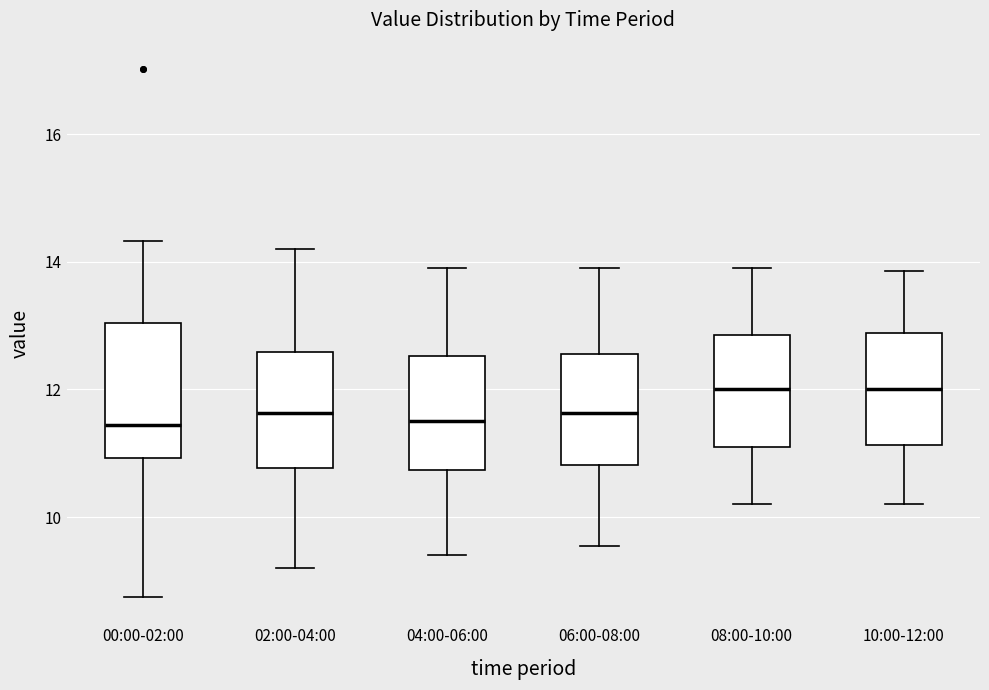

Reading left to right, read every box against the y-axis: the position of its median line, the range the box covers, and the ends of its whiskers. The values are not printed on the chart, so give them approximately, as read against the axis.

00:00-02:00: median 11.4, box 11.0 to 13.0, whiskers 8.8 to 14.4
02:00-04:00: median 11.6, box 10.8 to 12.6, whiskers 9.2 to 14.2
04:00-06:00: median 11.6, box 10.8 to 12.6, whiskers 9.4 to 14.0
06:00-08:00: median 11.6, box 10.8 to 12.6, whiskers 9.6 to 14.0
08:00-10:00: median 12.0, box 11.2 to 12.8, whiskers 10.2 to 14.0
10:00-12:00: median 12.0, box 11.2 to 12.8, whiskers 10.2 to 13.8